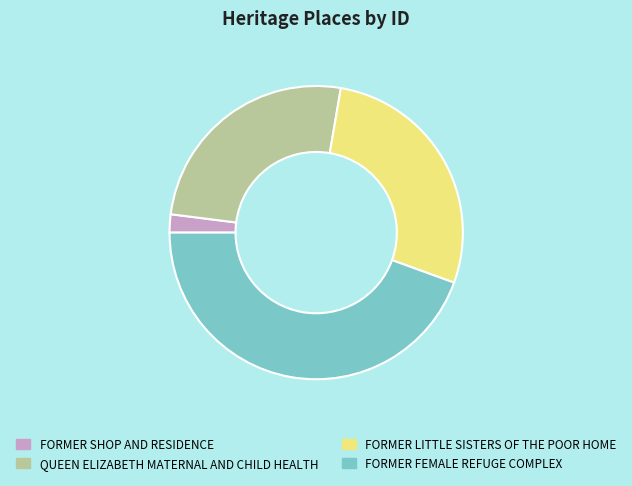

Count the number of slices in the pie.

4